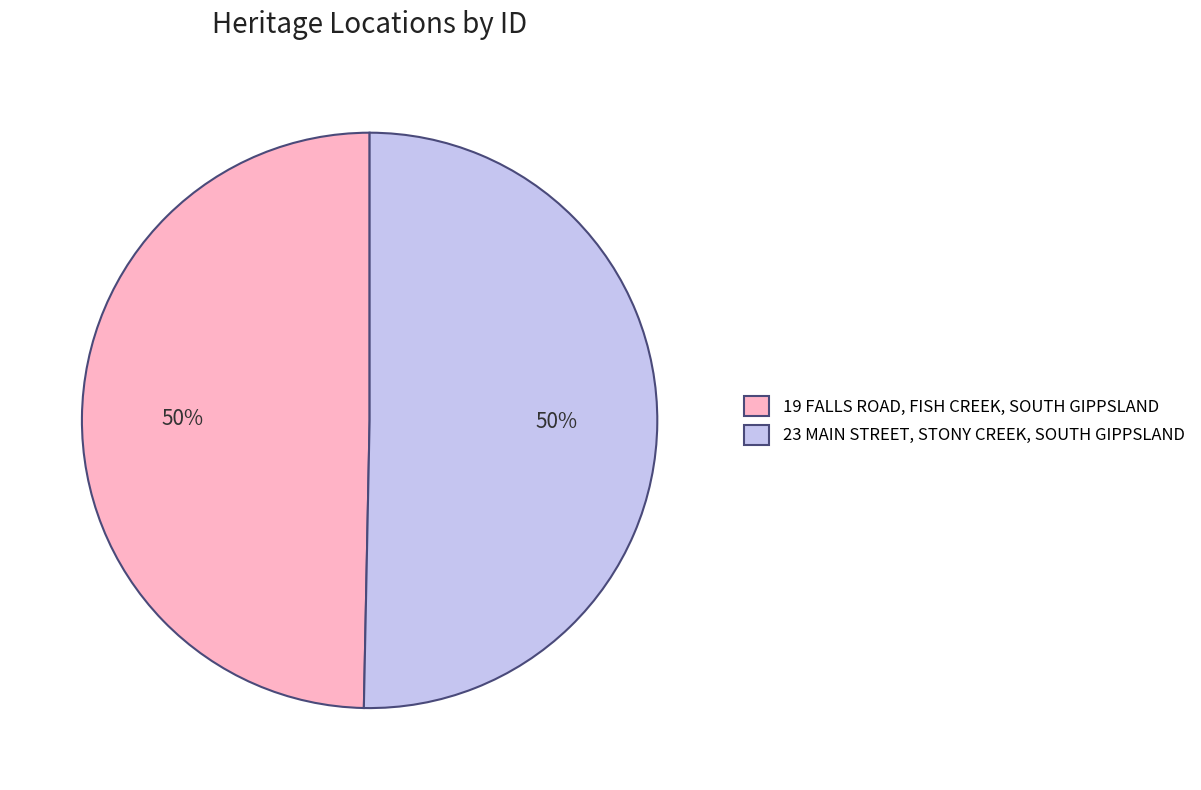

True or false: 19 FALLS ROAD, FISH CREEK, SOUTH GIPPSLAND accounts for 60% of the total.

False